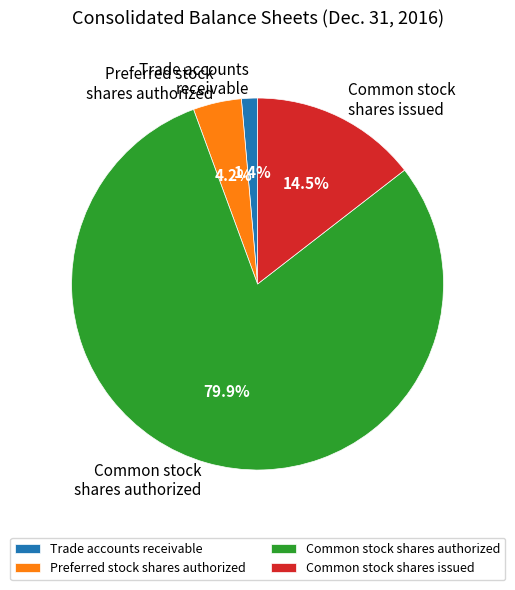

To the nearest percent, what percentage of the pie is Common stock shares authorized?

80%